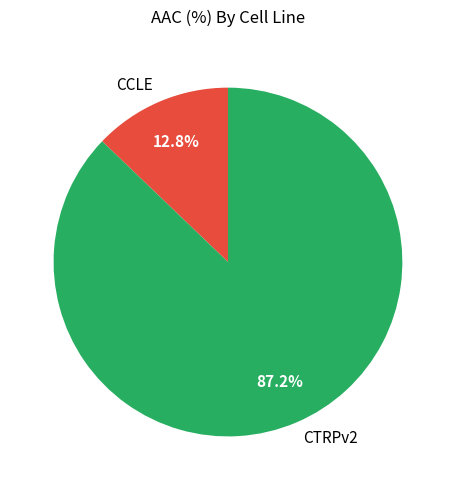

Approximately how many times larger is the value at CTRPv2 compared to CCLE?

6.8